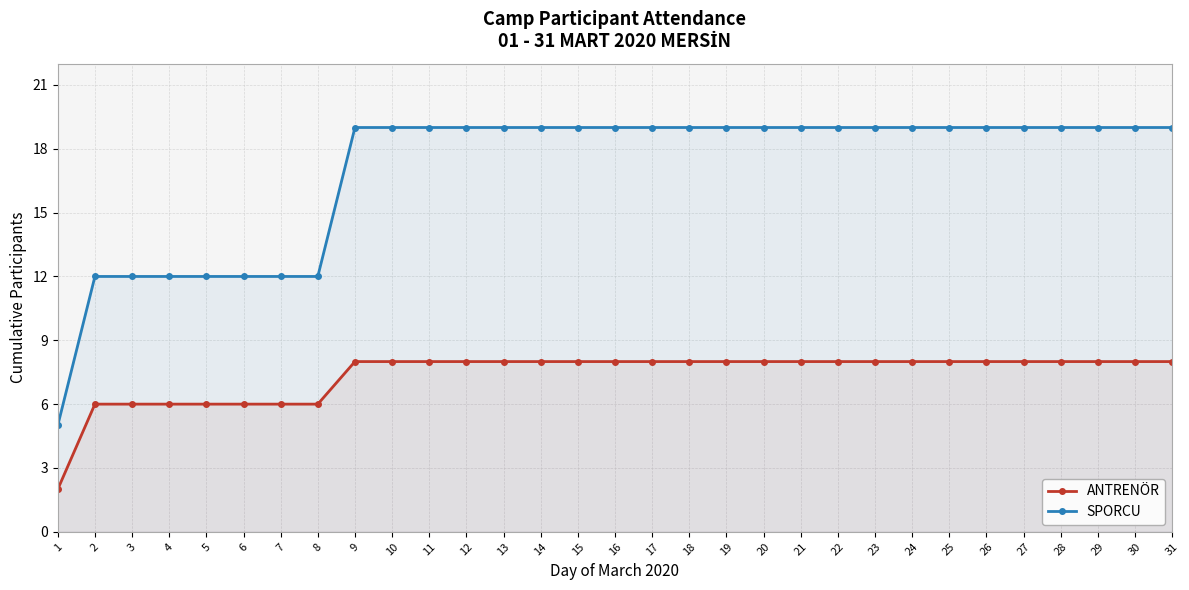

Reading right to left, what are all the values shown in this chart?

ANTRENÖR: 8	8	8	8	8	8	8	8	8	8	8	8	8	8	8	8	8	8	8	8	8	8	8	6	6	6	6	6	6	6	2
SPORCU: 19	19	19	19	19	19	19	19	19	19	19	19	19	19	19	19	19	19	19	19	19	19	19	12	12	12	12	12	12	12	5